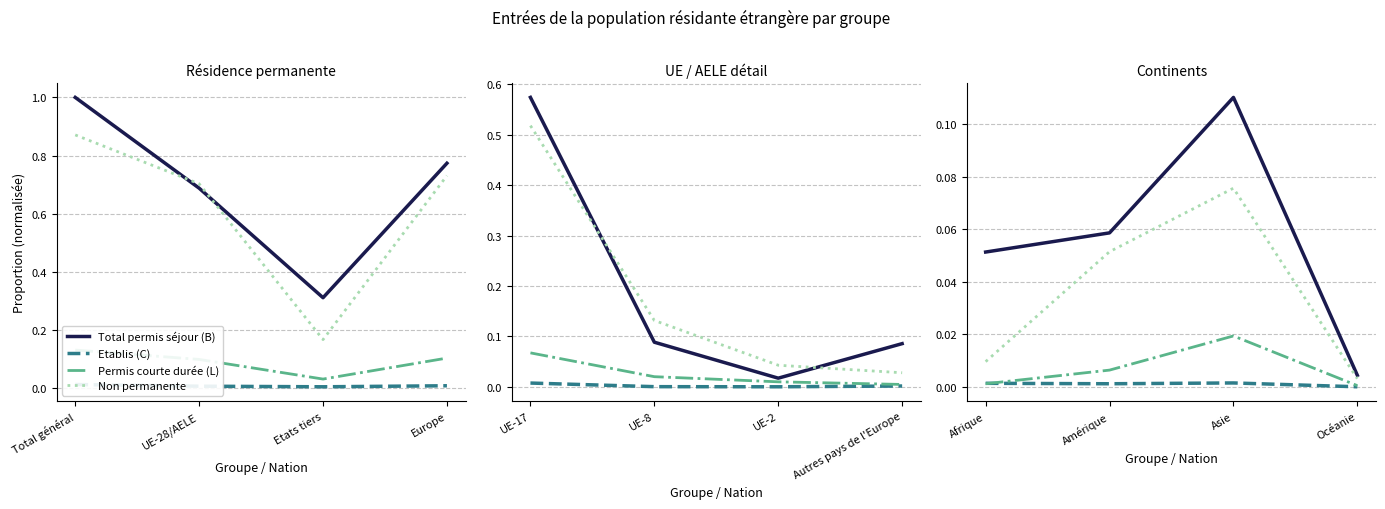

Which series ends up on top after the final intersection of Etablis (C) and Permis courte durée (L)?

Permis courte durée (L)